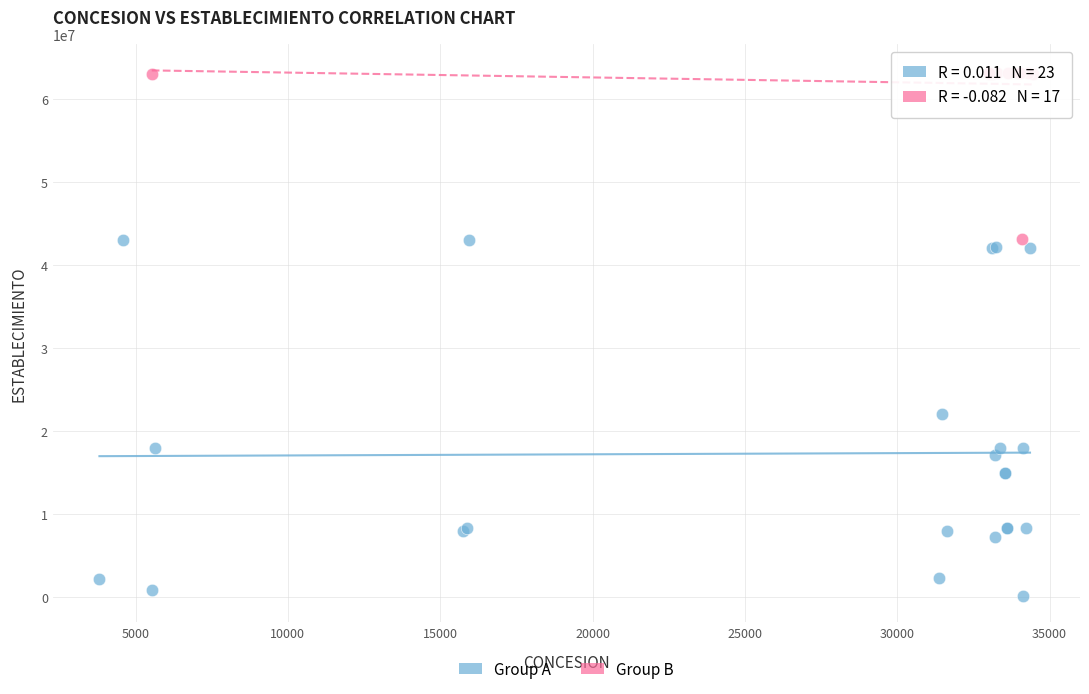

Which series has the largest Y range (max minus min)?

Group A